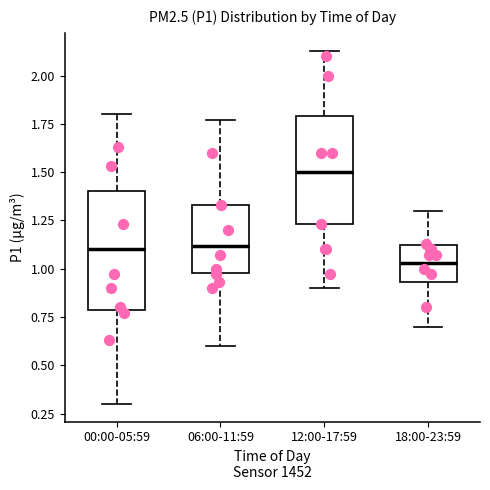

Reading left to right, read every box against the y-axis: the position of its median line, the range the box covers, and the ends of its whiskers. The values are not printed on the chart, so give them approximately, as read against the axis.

00:00-05:59: median 1.10, box 0.80 to 1.40, whiskers 0.30 to 1.80
06:00-11:59: median 1.10, box 1.00 to 1.35, whiskers 0.60 to 1.75
12:00-17:59: median 1.50, box 1.25 to 1.80, whiskers 0.90 to 2.15
18:00-23:59: median 1.05, box 0.95 to 1.10, whiskers 0.70 to 1.30